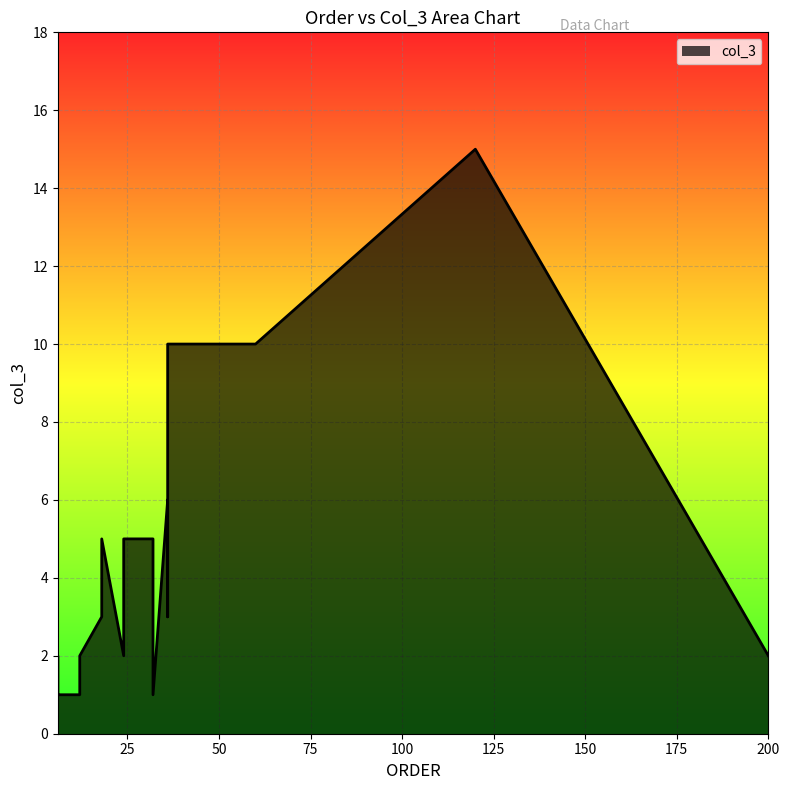

How many values exceed 2?

15